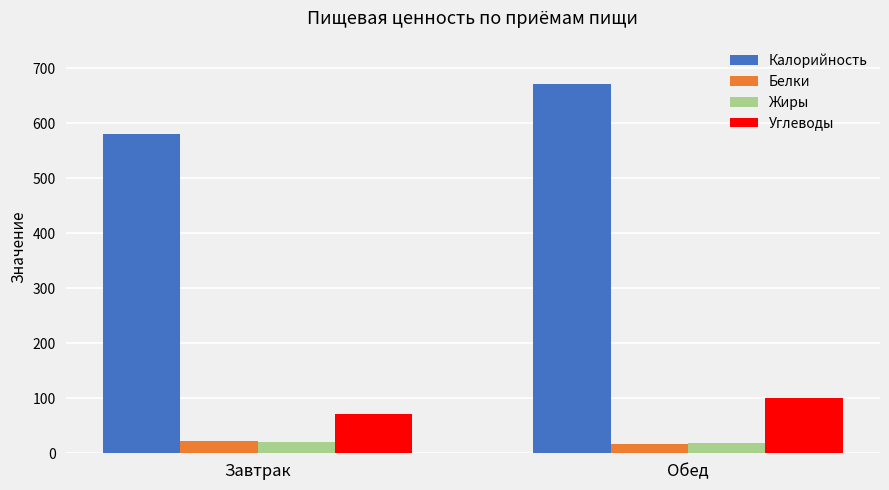

Where does the Углеводы series first go above 101?

Обед